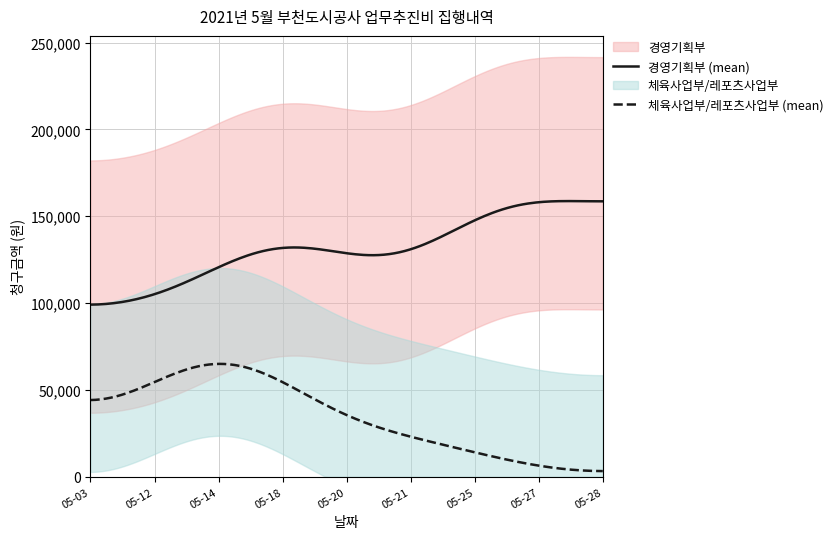

Count the number of data series in this chart.

2